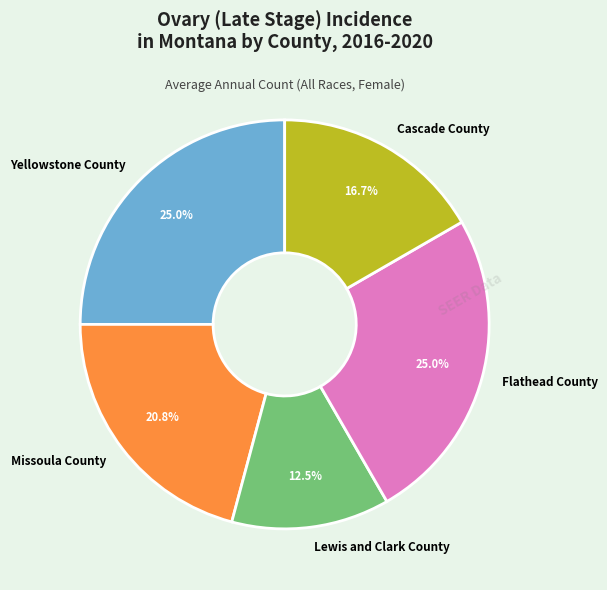

To the nearest percent, what percentage of the pie is Missoula County?

21%